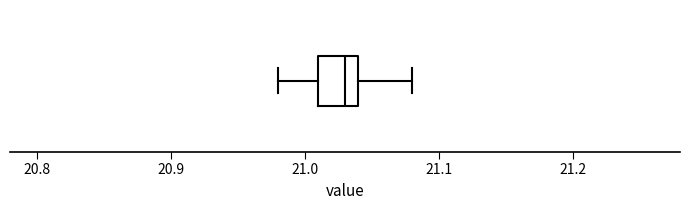

Transcribe this box plot: give where the median line is, the range the box spans, and where the two whiskers end, as read against the x-axis. The values are not printed on the chart, so give them approximately, as read against the axis.

median 21.03, box 21.01 to 21.04, whiskers 20.98 to 21.08